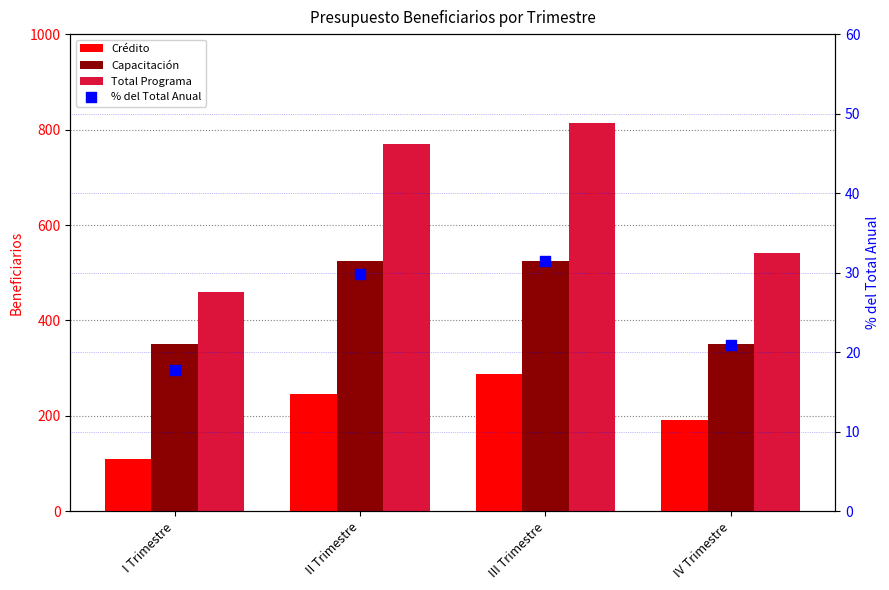

Which series has the largest total across all categories?

Total Programa